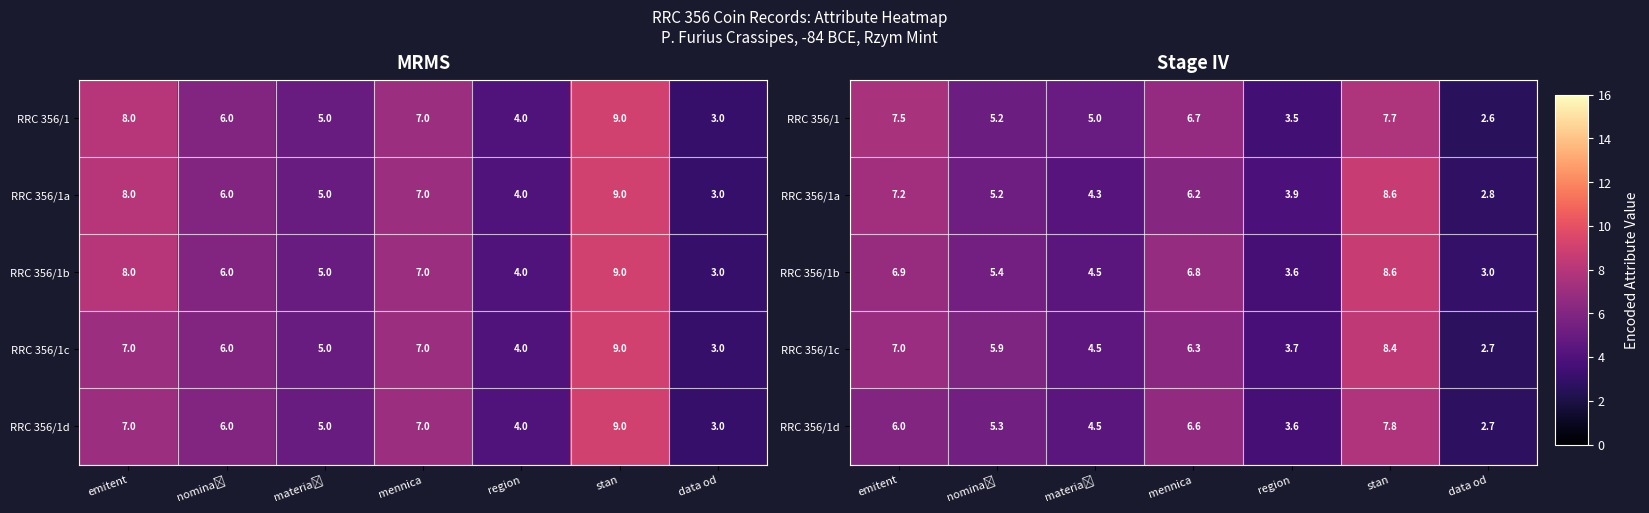

The row_2 series shows 1.9 at region. True or false?

False